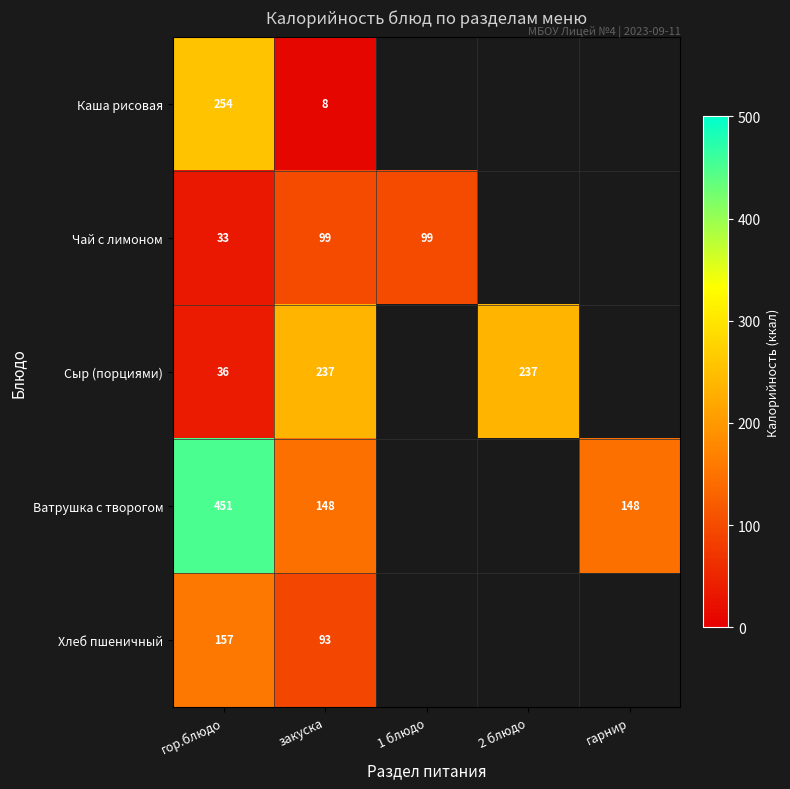

Rank the series at закуска from lowest to highest value.

Каша рисовая, Хлеб пшеничный, Чай с лимоном, Ватрушка с творогом, Сыр (порциями)